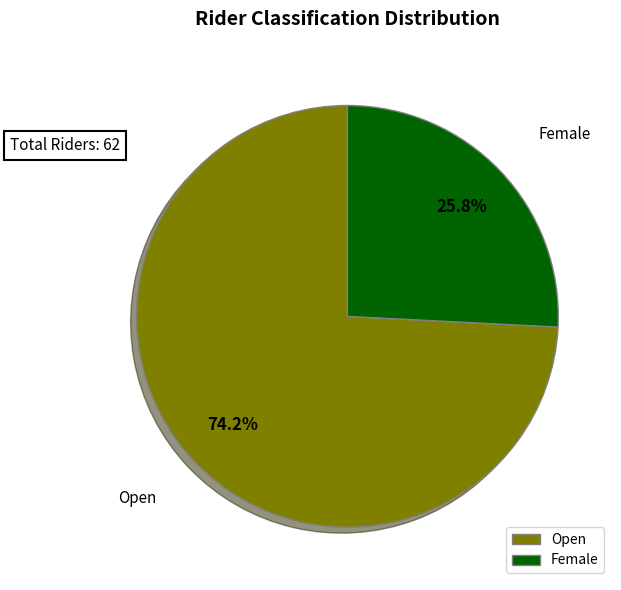

How many slices are in this pie chart?

2